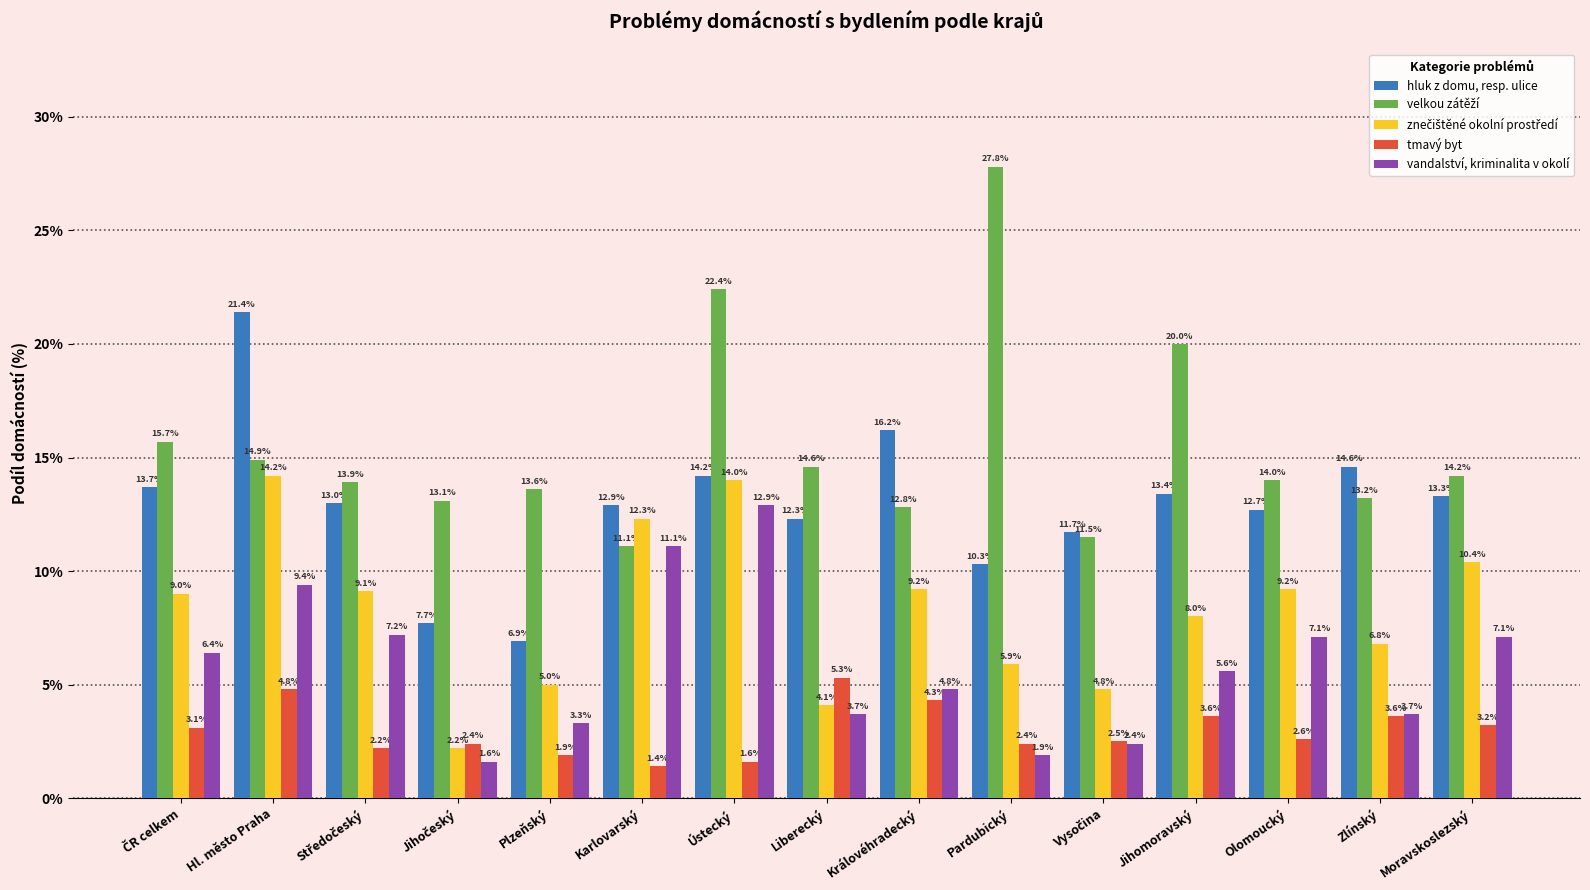

What is the sum of all vandalství, kriminalita v okolí values?

88.2